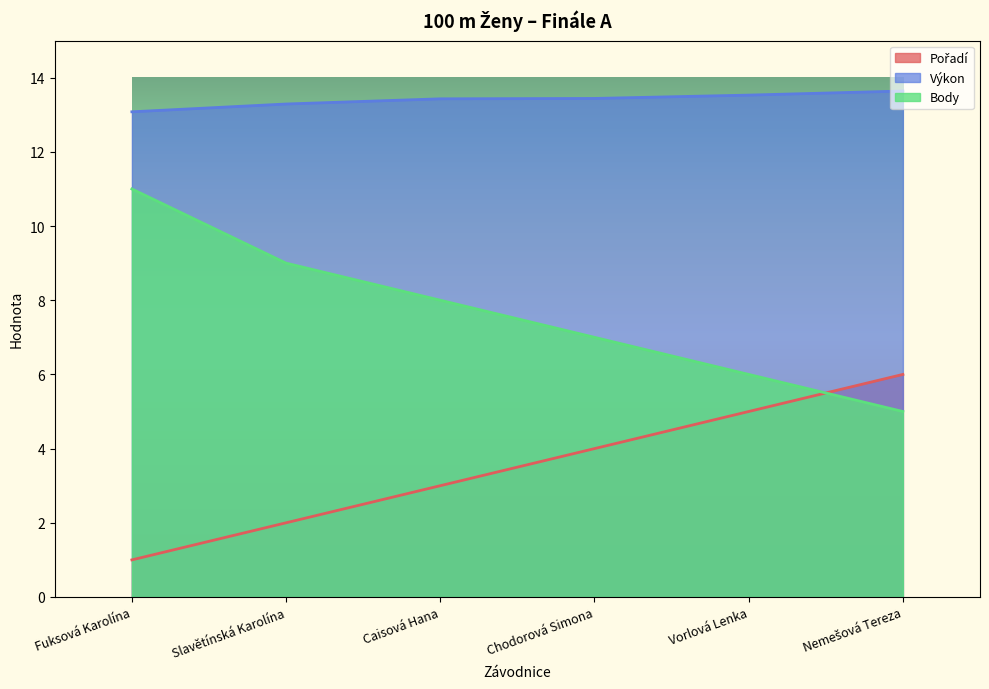

True or false: Výkon and Body intersect in this chart.

False